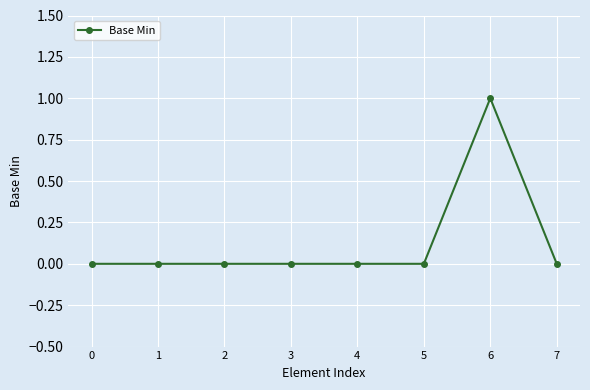

The value at 7 is 0. True or false?

True